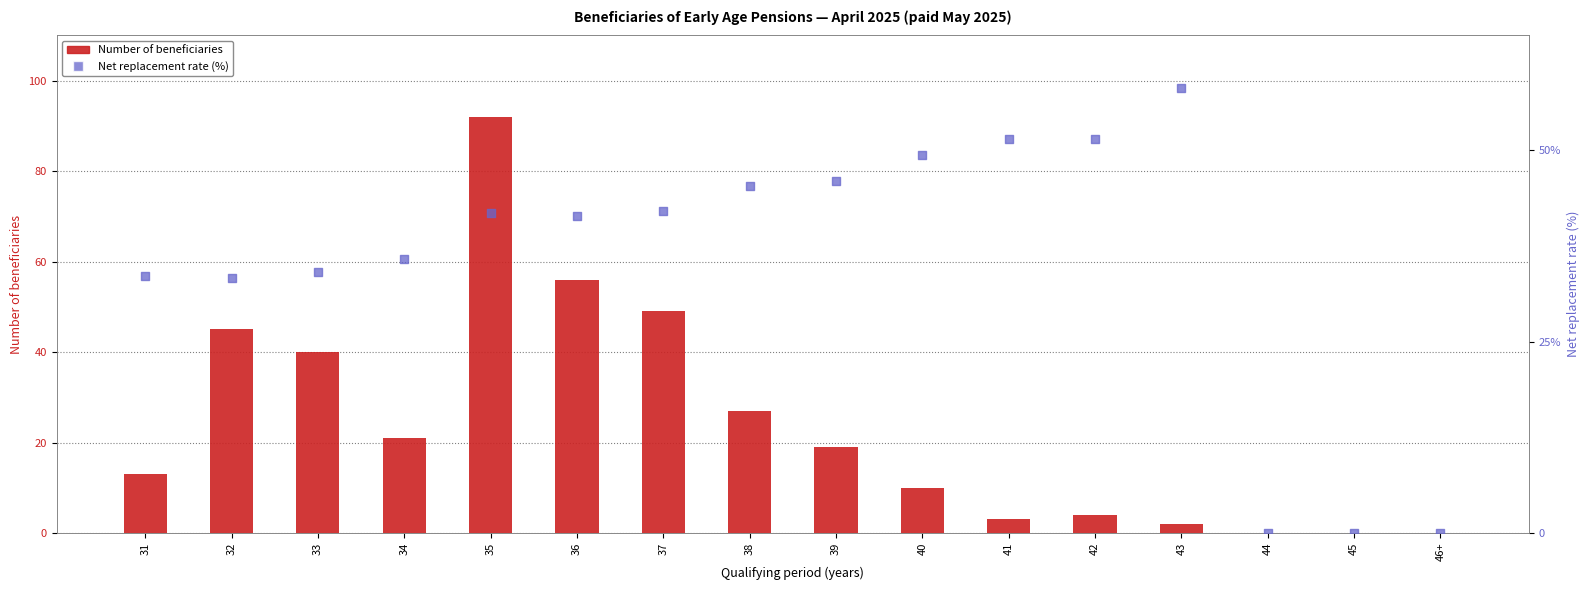

At which category is the sum across all series the highest?

35